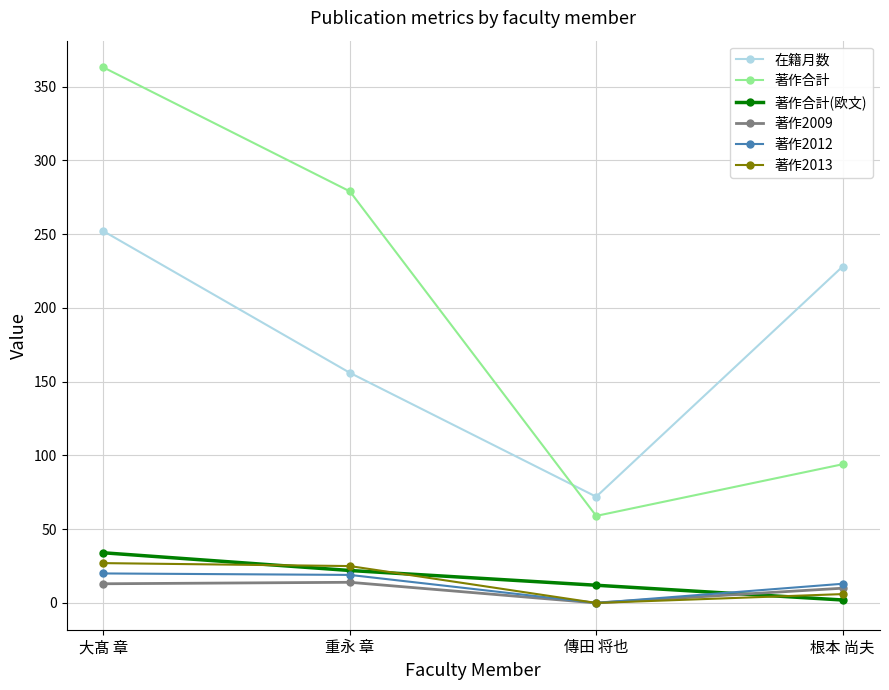

What is the difference between the highest and lowest values at 大髙 章?

350